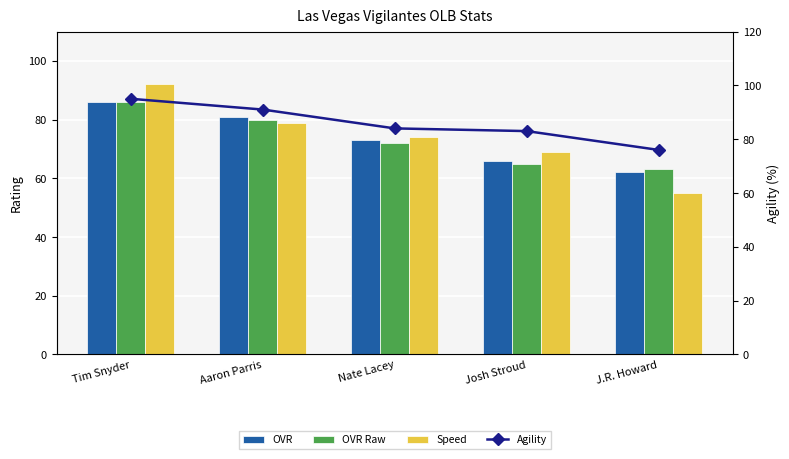

Rank the series by their maximum value, from highest to lowest.

Agility, Speed, OVR, OVR Raw